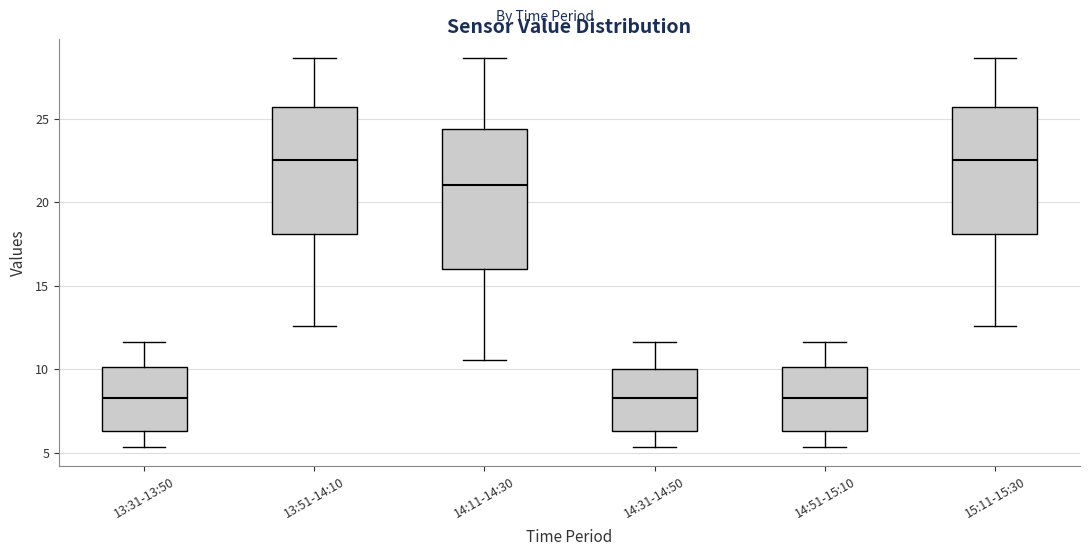

Reading left to right, read every box against the y-axis: the position of its median line, the range the box covers, and the ends of its whiskers. The values are not printed on the chart, so give them approximately, as read against the axis.

13:31-13:50: median 8.5, box 6.5 to 10.0, whiskers 5.5 to 11.5
13:51-14:10: median 22.5, box 18.0 to 25.5, whiskers 12.5 to 28.5
14:11-14:30: median 21.0, box 16.0 to 24.5, whiskers 10.5 to 28.5
14:31-14:50: median 8.5, box 6.5 to 10.0, whiskers 5.5 to 11.5
14:51-15:10: median 8.5, box 6.5 to 10.0, whiskers 5.5 to 11.5
15:11-15:30: median 22.5, box 18.0 to 25.5, whiskers 12.5 to 28.5